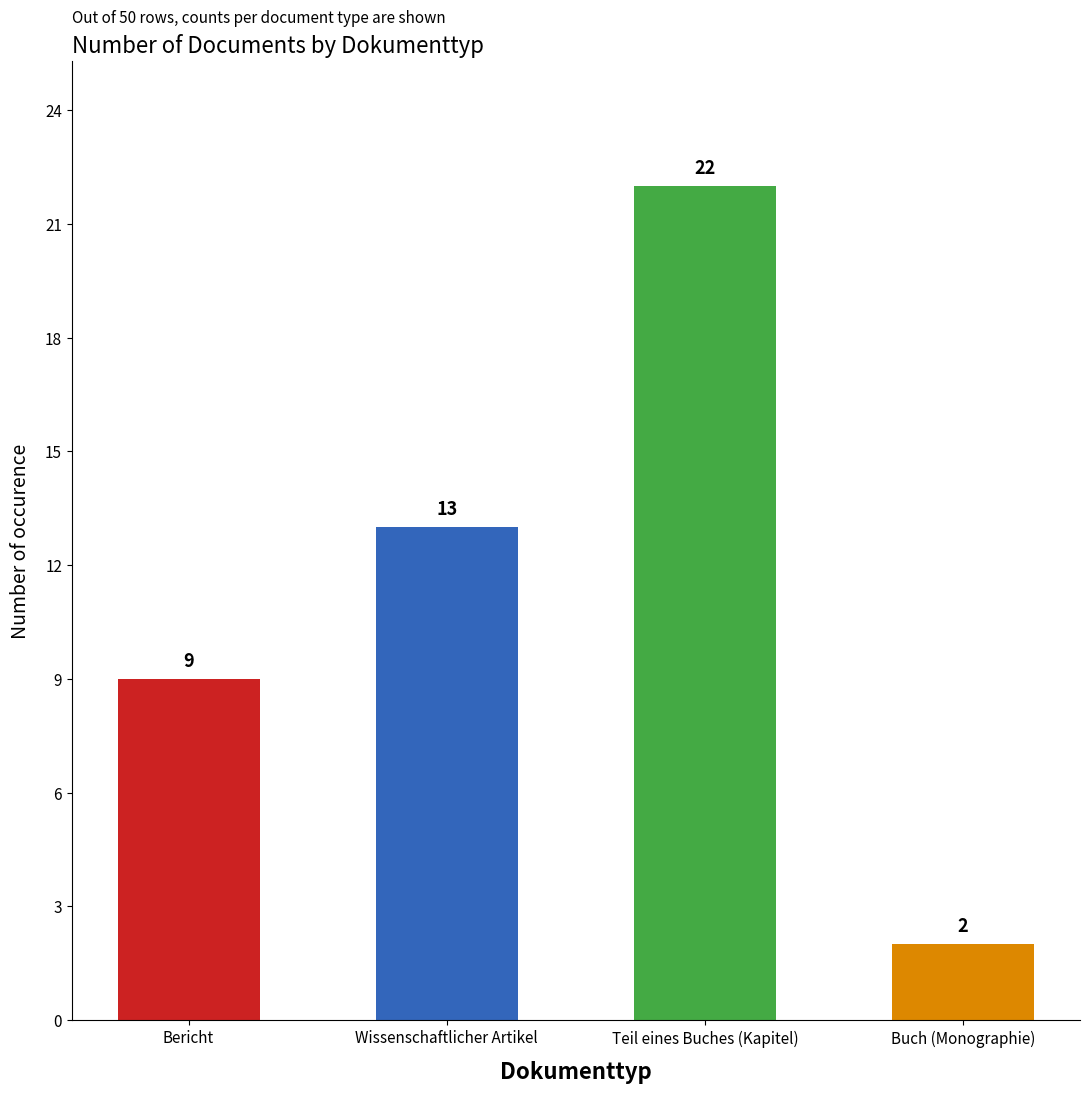

What is the value of the 1st bar from the left?

9